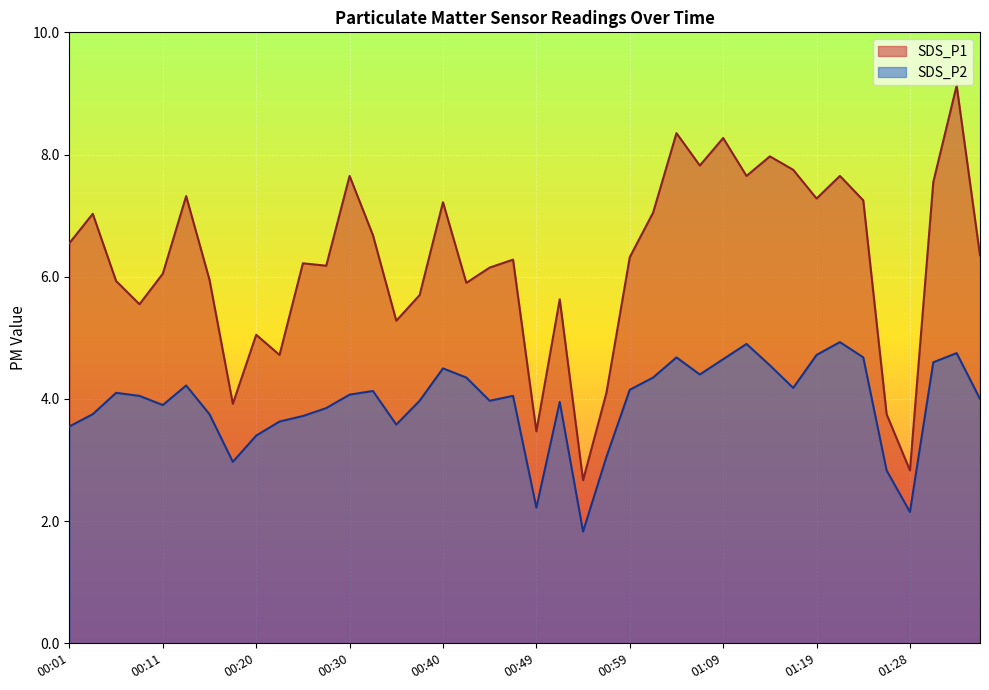

Which series has the largest range (max minus min)?

SDS_P1